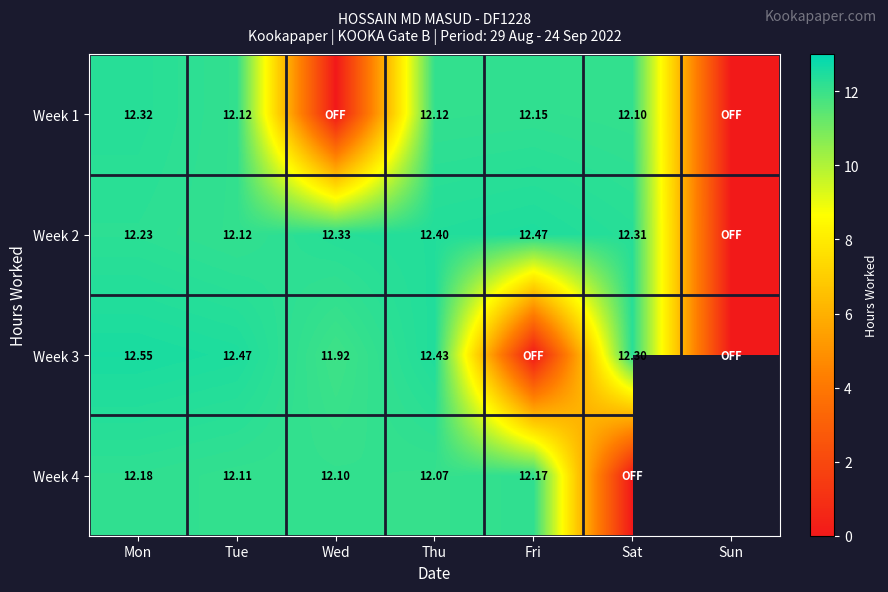

Is the value of Week 4 at Thu greater than the value of Week 2 at Tue?

No